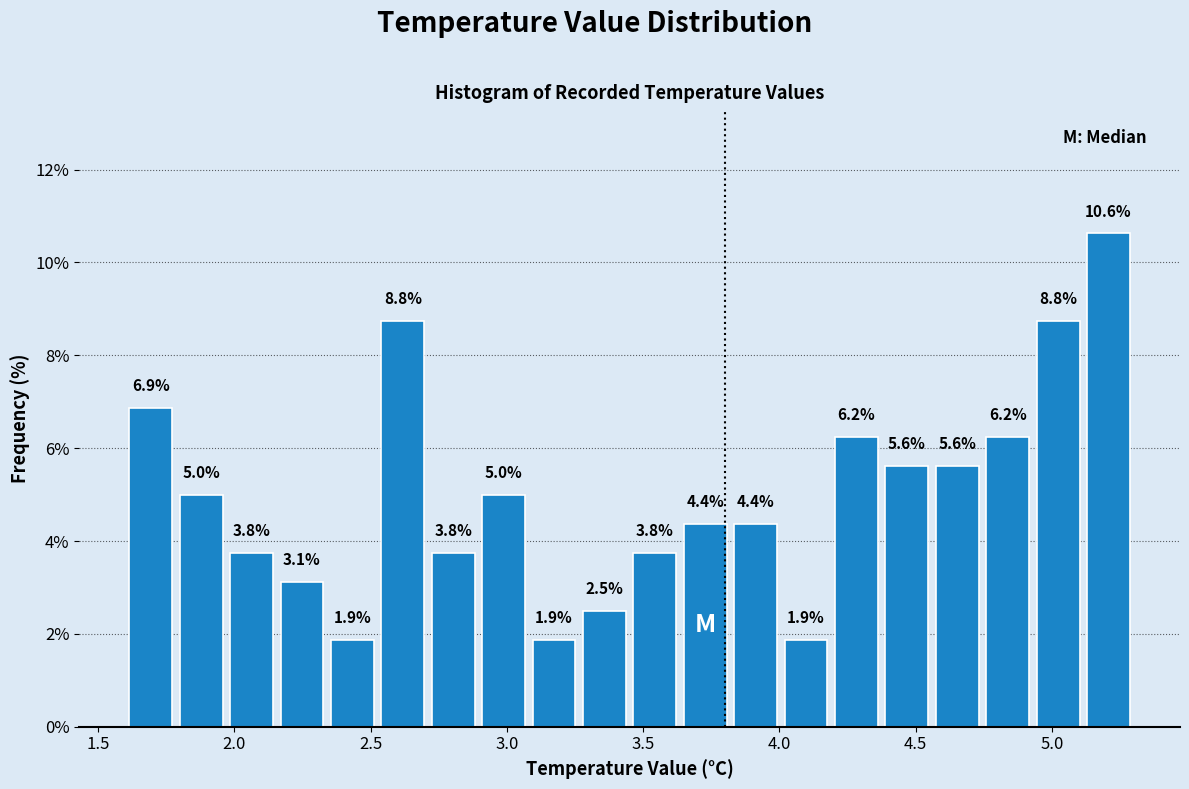

Read against the x-axis, roughly where is the centre of the tallest bar?

5.20